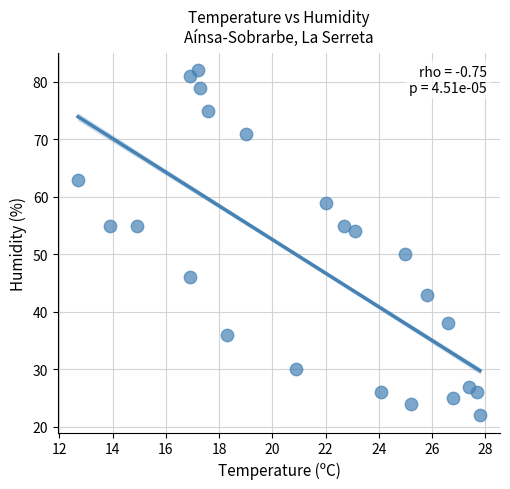

What is the range of Y values (max minus min)?

60